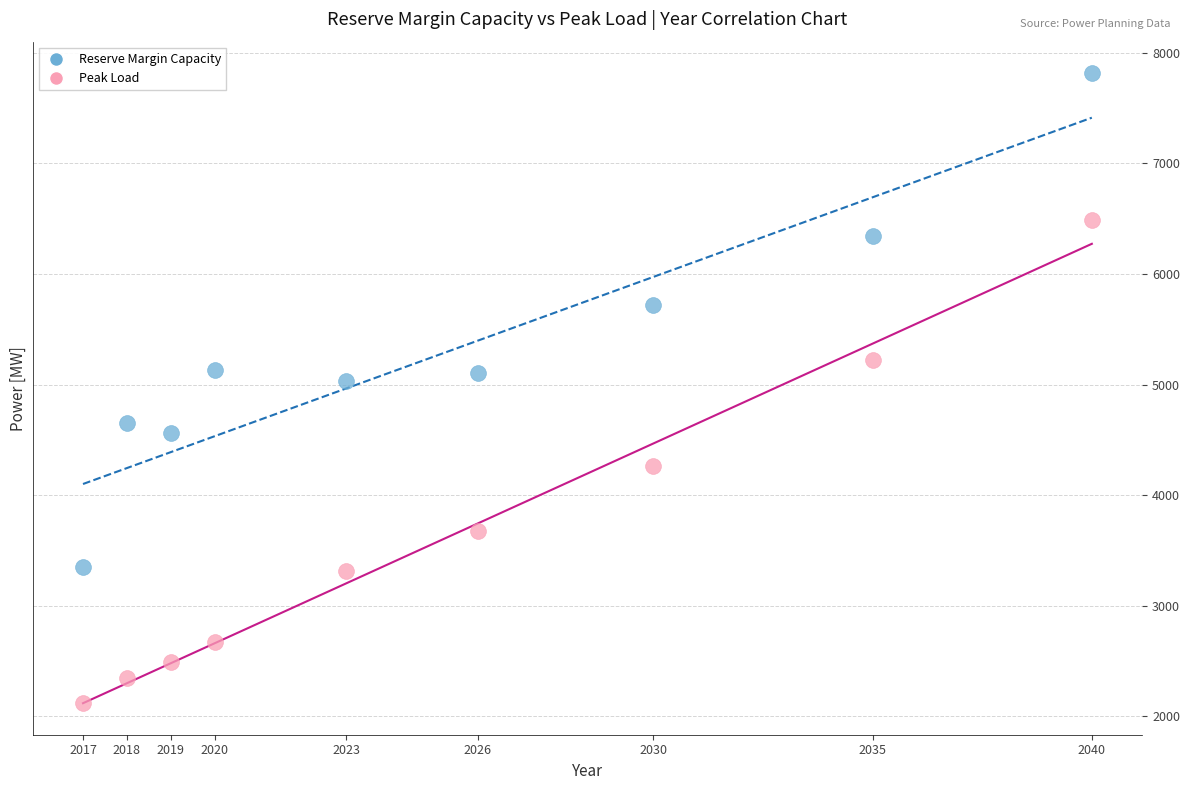

In the Reserve Margin Capacity series, what Y value is closest to 5581?

5722.4